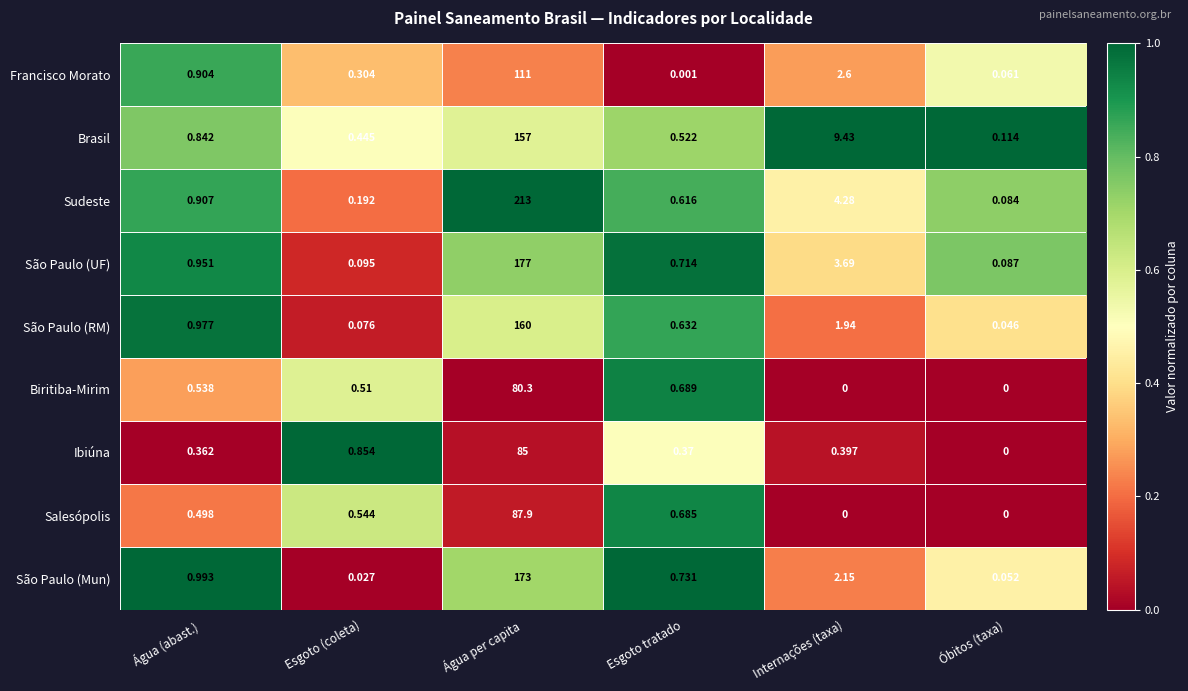

Where is Francisco Morato nearest to the value 55?

Internações (taxa)